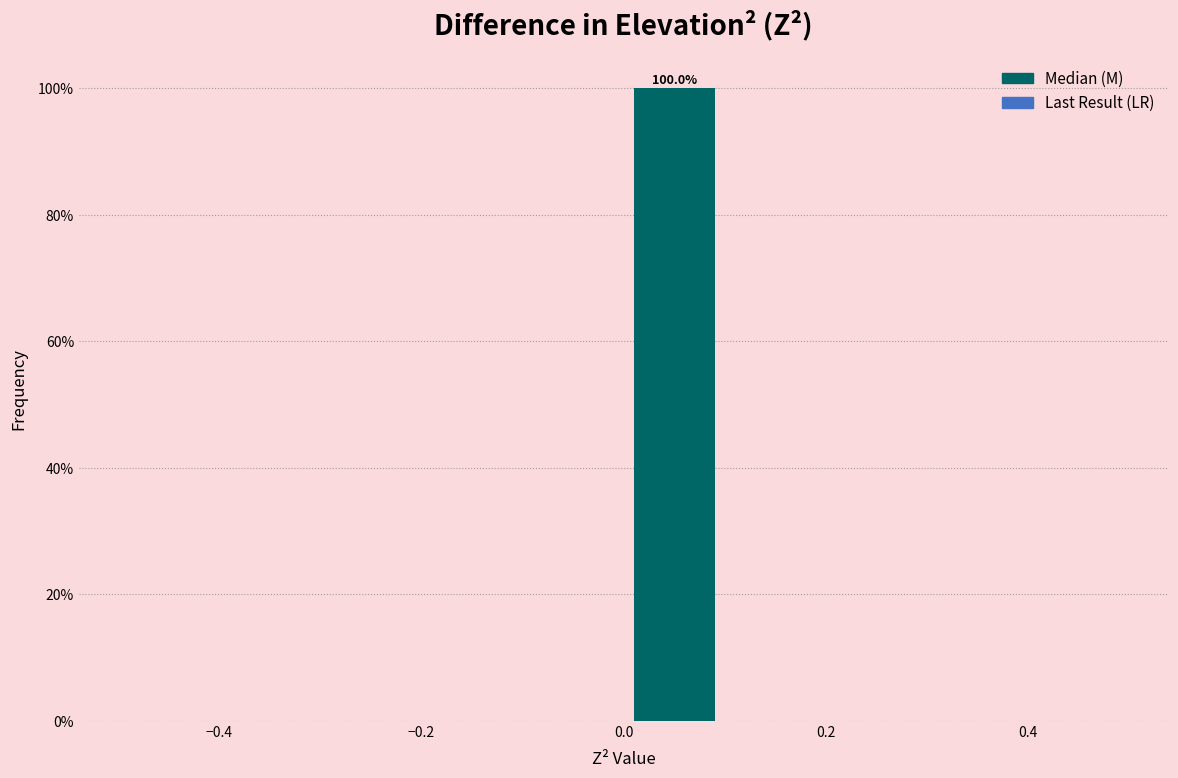

Which range on the x-axis has the tallest bar?

0.0 to 0.1